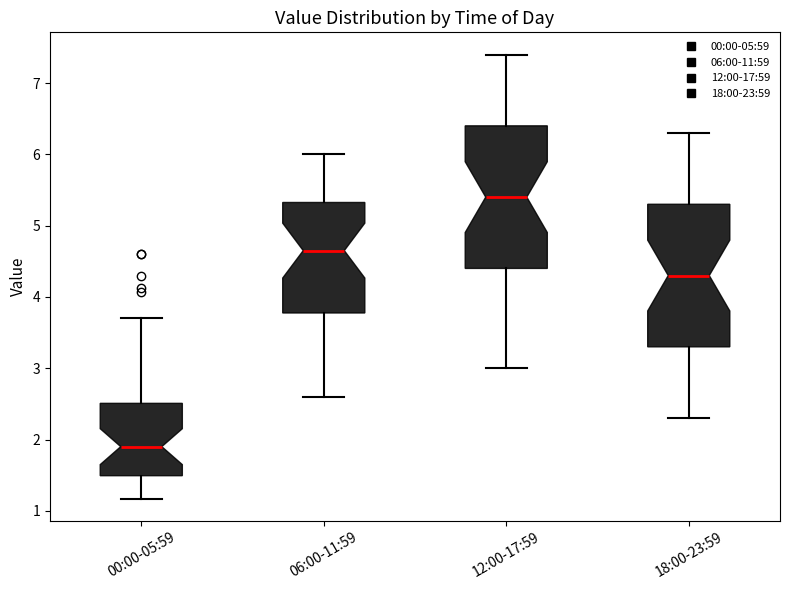

Reading left to right, transcribe this box plot: for each box, give where its median line is, the range the box spans, and where its two whiskers end, as read against the y-axis. The values are not printed on the chart, so give them approximately, as read against the axis.

00:00-05:59: median 1.9, box 1.5 to 2.5, whiskers 1.2 to 3.7
06:00-11:59: median 4.7, box 3.8 to 5.3, whiskers 2.6 to 6.0
12:00-17:59: median 5.4, box 4.4 to 6.4, whiskers 3.0 to 7.4
18:00-23:59: median 4.3, box 3.3 to 5.3, whiskers 2.3 to 6.3